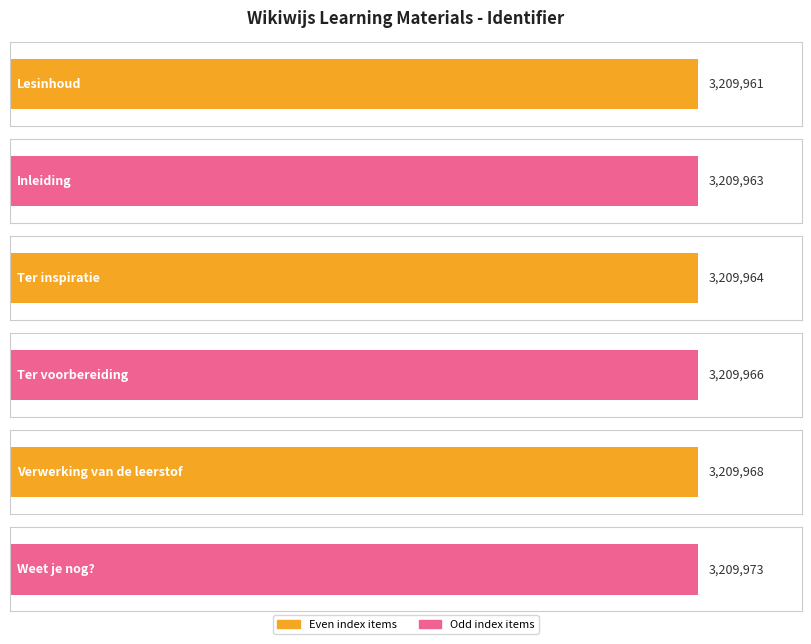

Rank the categories by value from lowest to highest.

Lesinhoud, Inleiding, Ter inspiratie, Ter voorbereiding, Verwerking van de leerstof, Weet je nog?